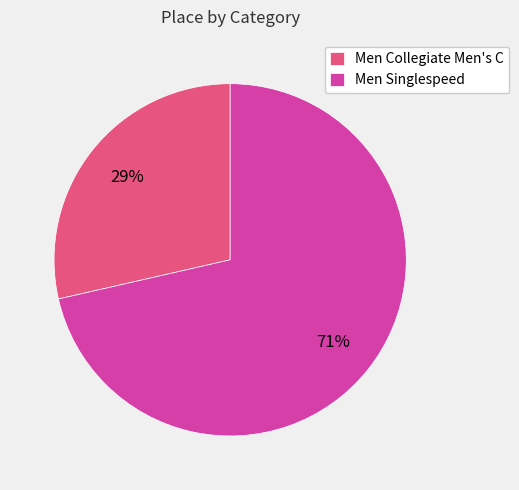

Approximately how many times larger is the value at Men Collegiate Men's C compared to Men Singlespeed?

0.4